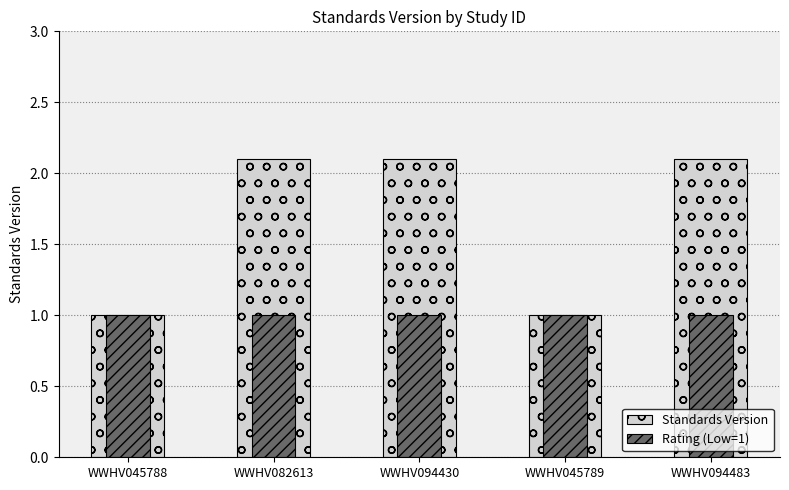

Reading left to right, list all the values displayed in this chart.

Standards Version: WWHV045788=1.0	WWHV082613=2.1	WWHV094430=2.1	WWHV045789=1.0	WWHV094483=2.1
Rating (Low=1): WWHV045788=1.0	WWHV082613=1.0	WWHV094430=1.0	WWHV045789=1.0	WWHV094483=1.0